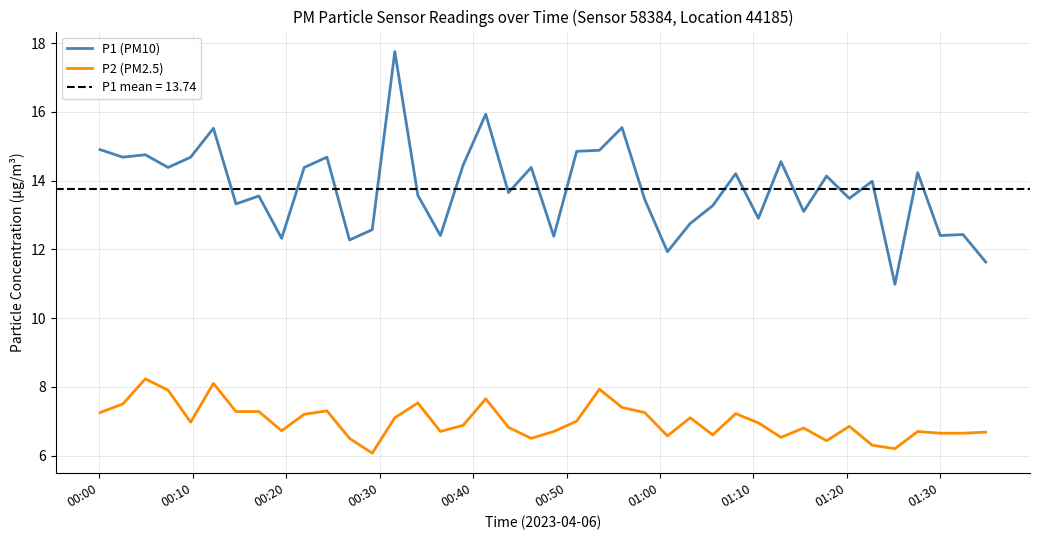

What is the highest value of the P2 (PM2.5) series?

8.2